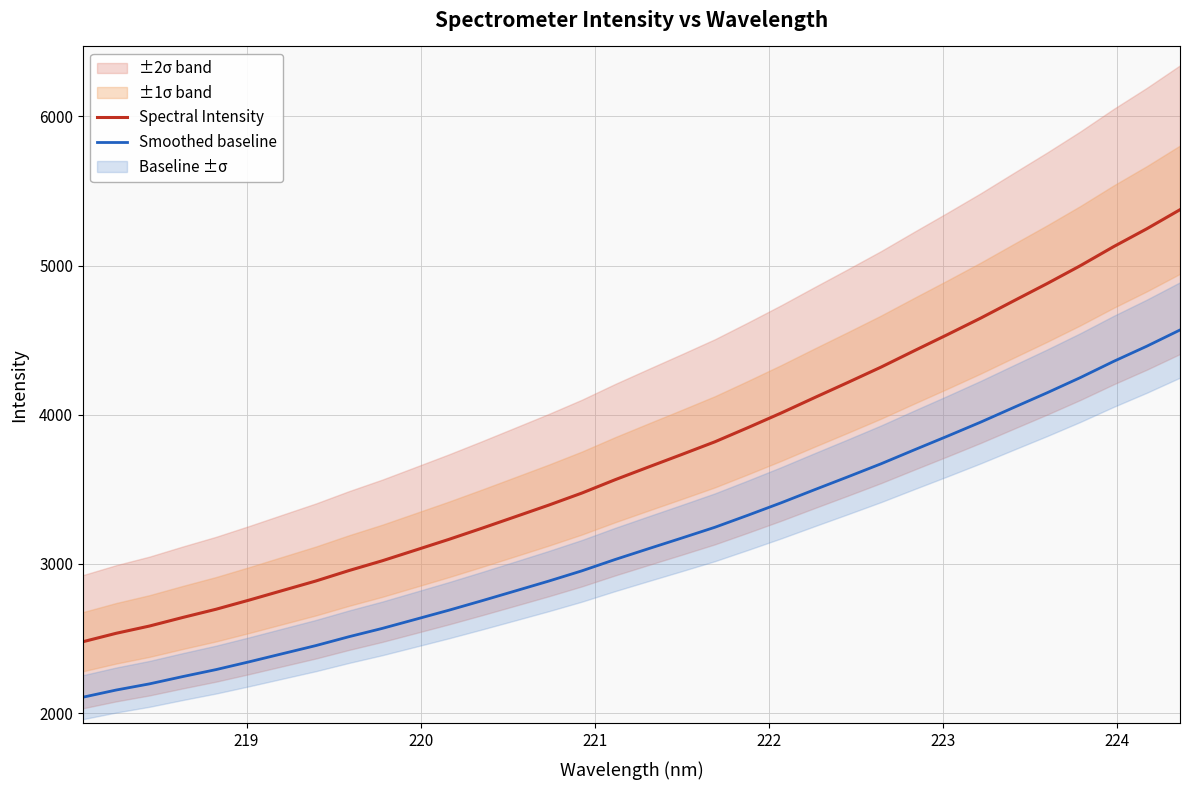

Does the chart display data point markers on the line(s)?

No